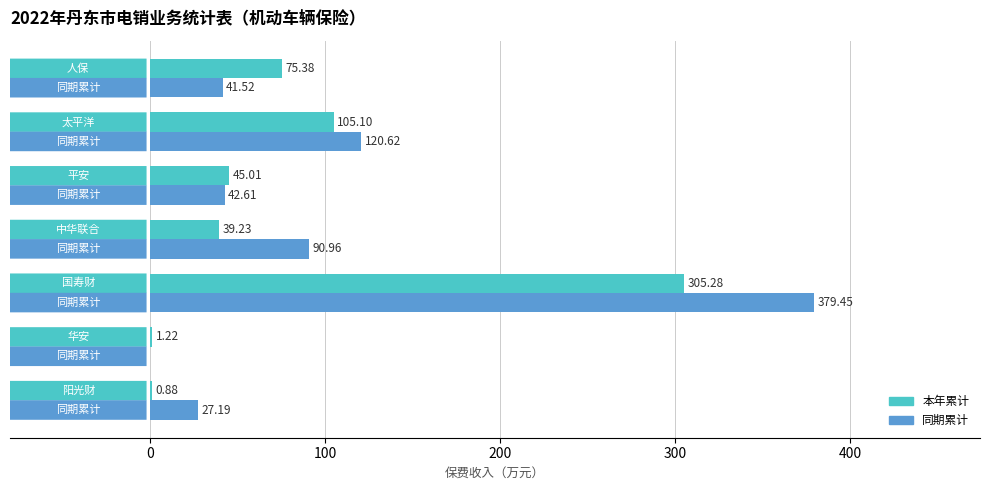

What is the sum of all 本年累计 values?

572.1